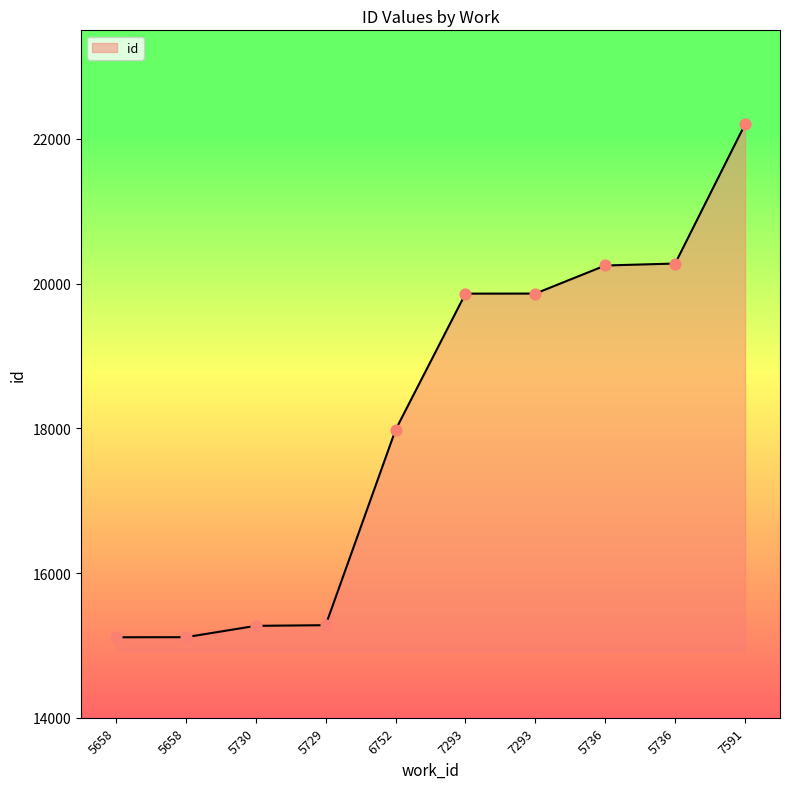

Which has a higher value, 7293 or 5736?

5736